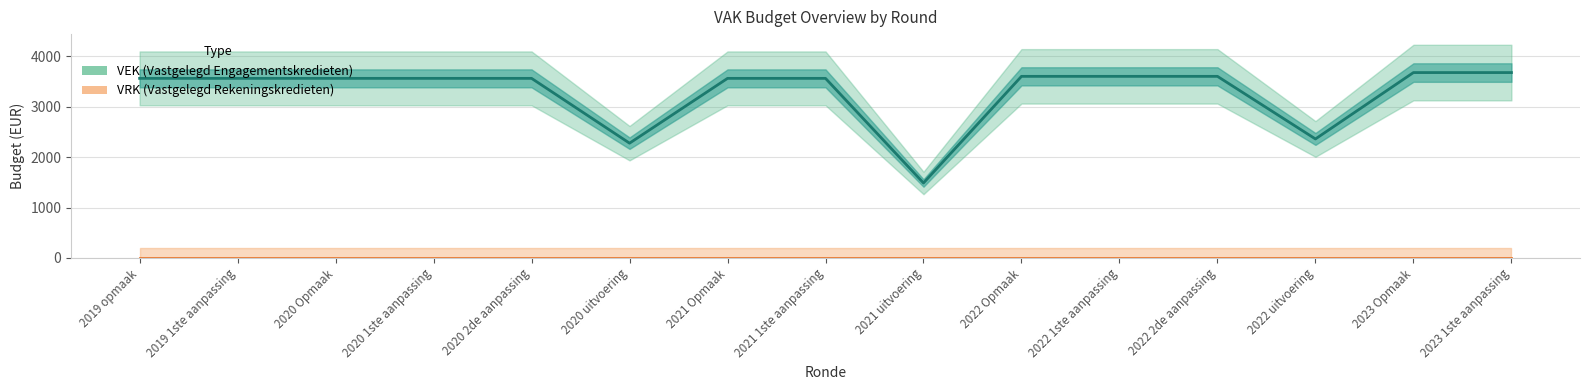

Rank the series at 2022 Opmaak from highest to lowest value.

VEK, VRK